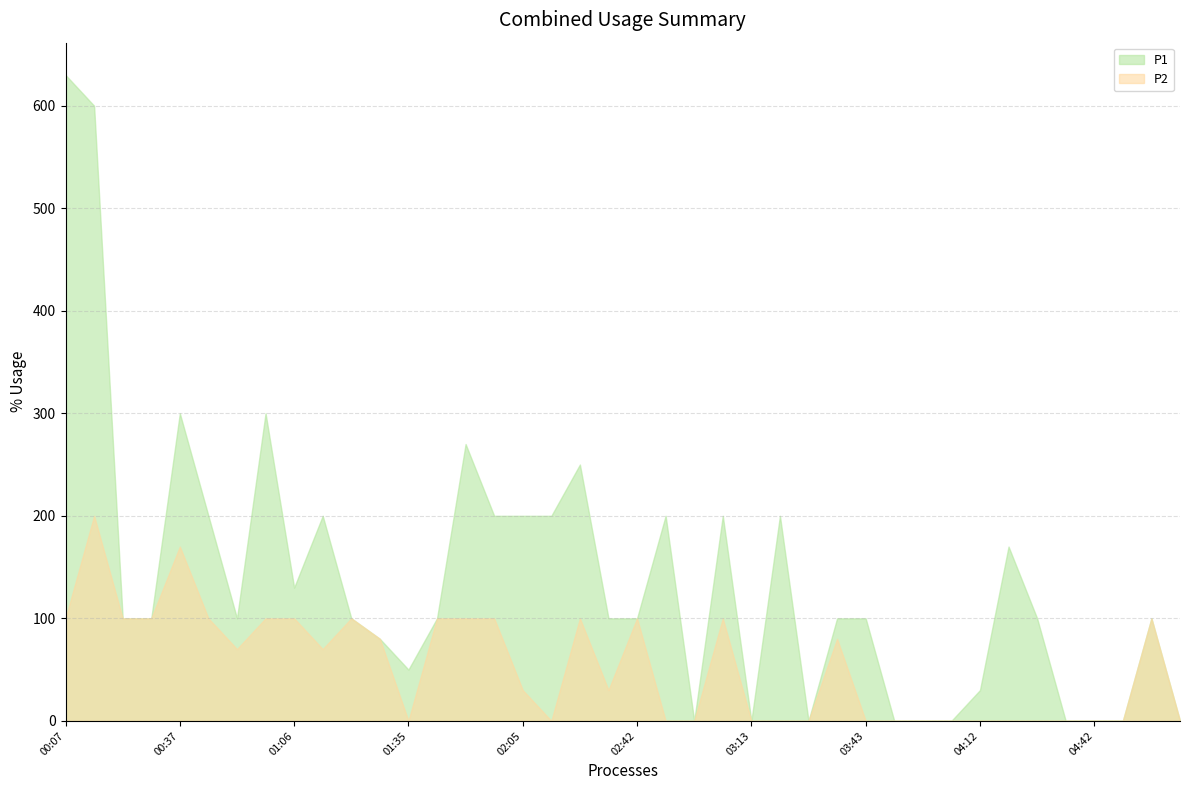

List the series in order of their peak value, lowest first.

P2, P1